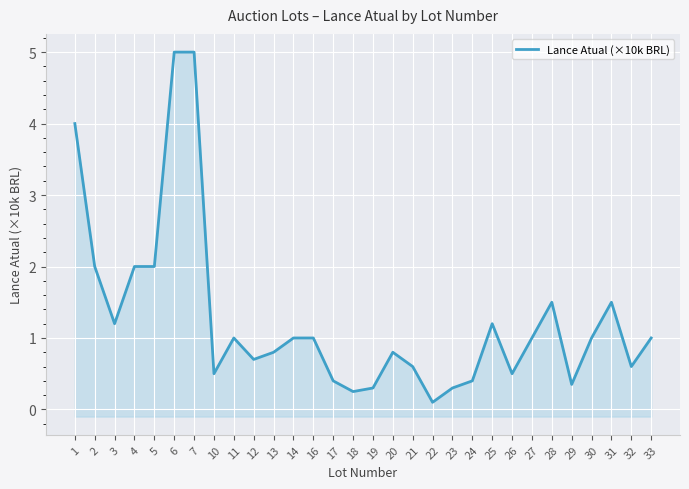

What is the sum of the values at 31 and 2?

3.5